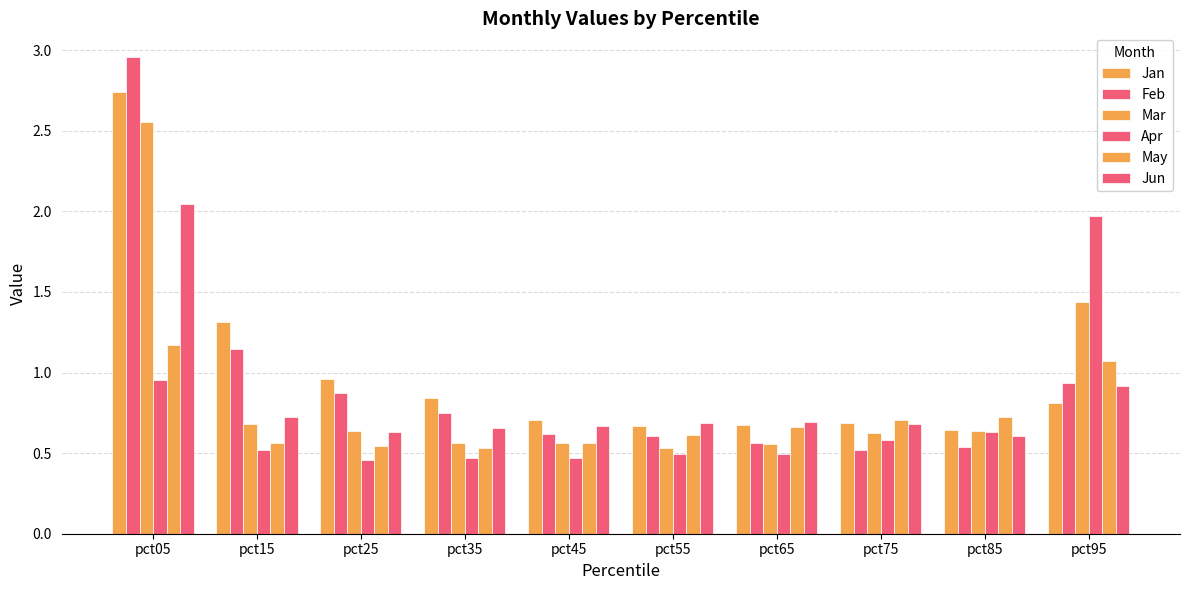

At which category is the sum across all series the highest?

pct05